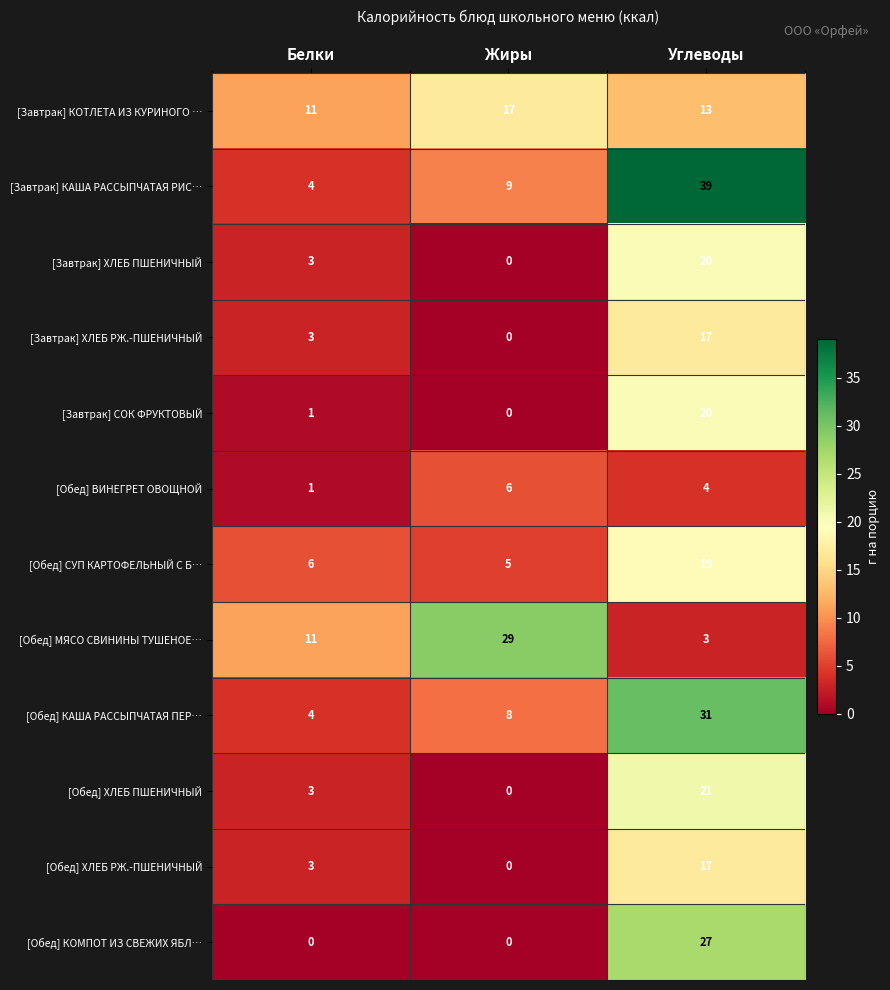

What is the total value across all series at Жиры?

74